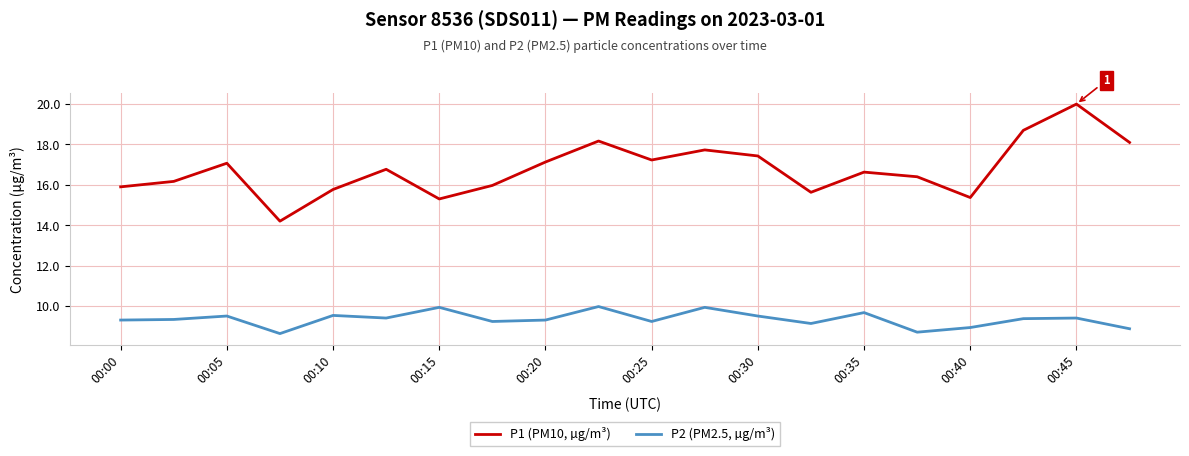

What is the maximum value for P1 (PM10, µg/m³)?

20.0